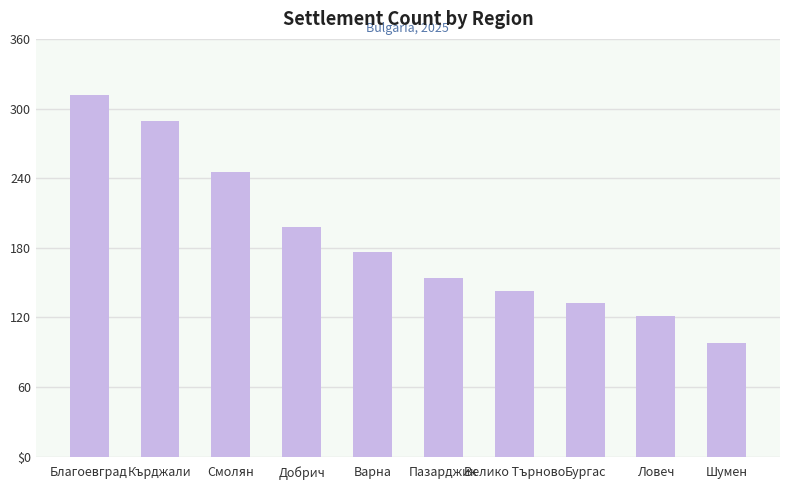

What is the change in value from Смолян to Шумен?

-147